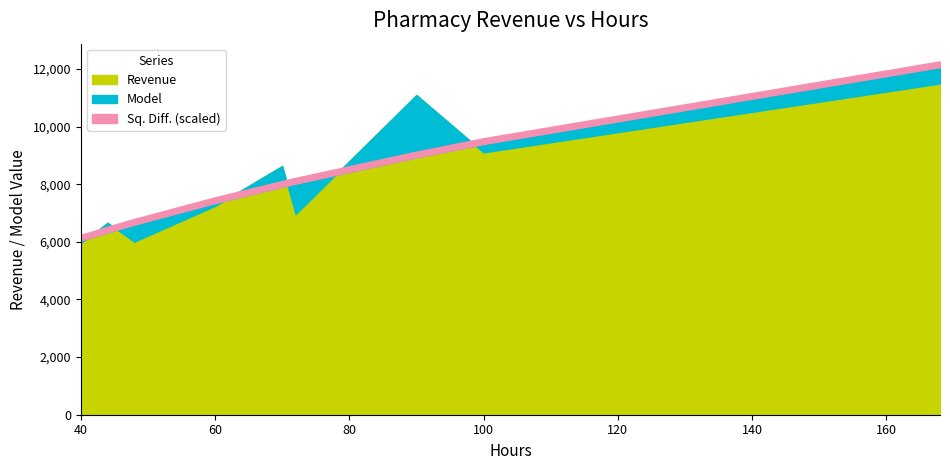

What is the approximate value of Sq. Diff. at 44?

111650.2